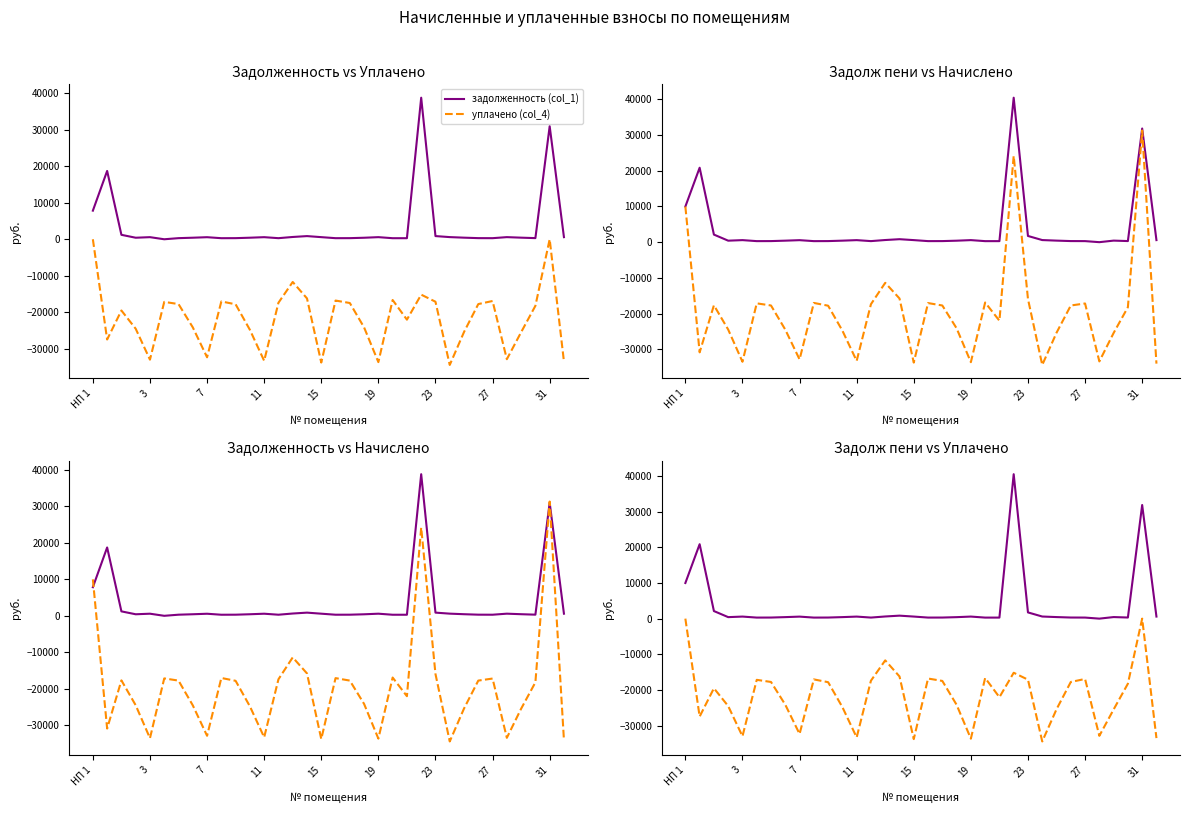

List the series in order of their peak value, lowest first.

уплачено (col_4), начислено (col_3), задолженность (col_1), задолж пени (col_6)